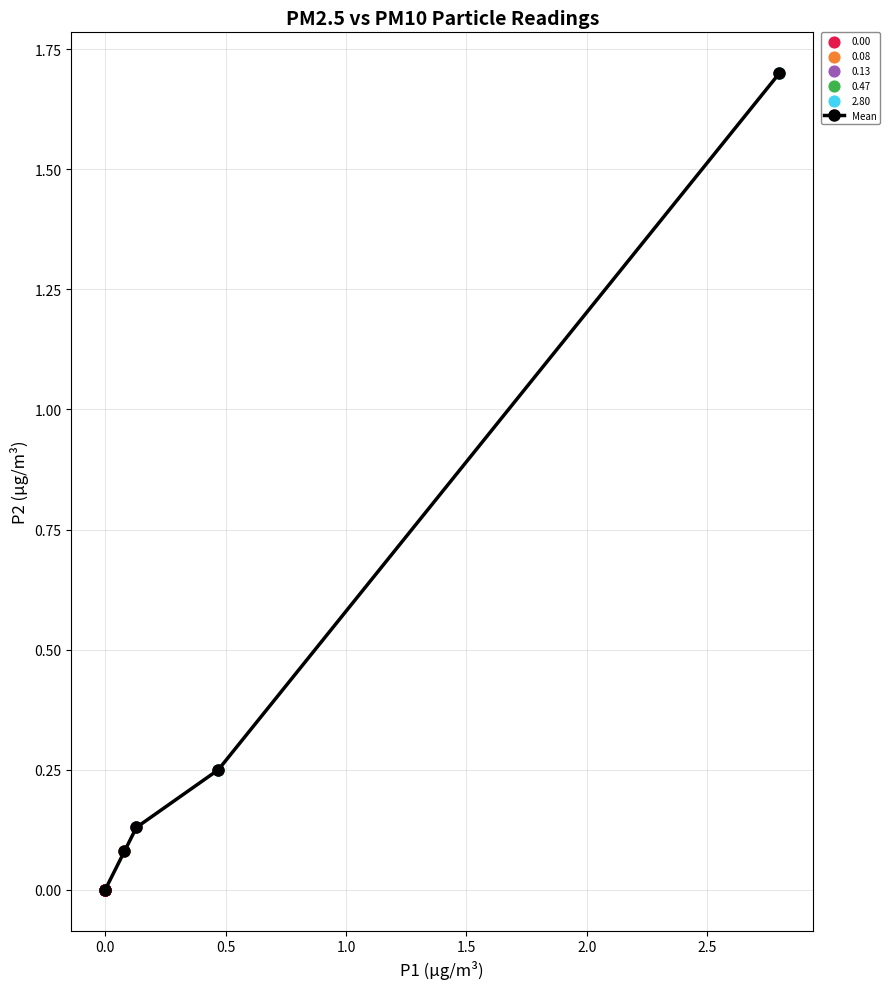

What is the greatest value displayed?

1.7